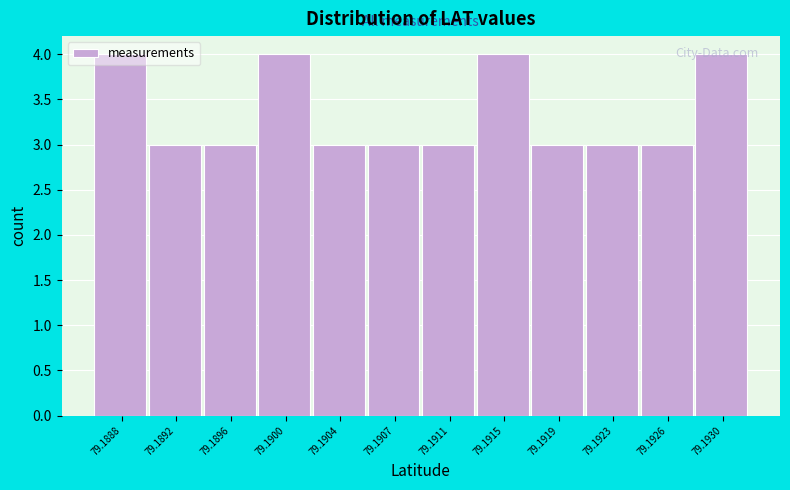

What is the ratio of the value at 79.1919 to the value at 79.1904?

1.0